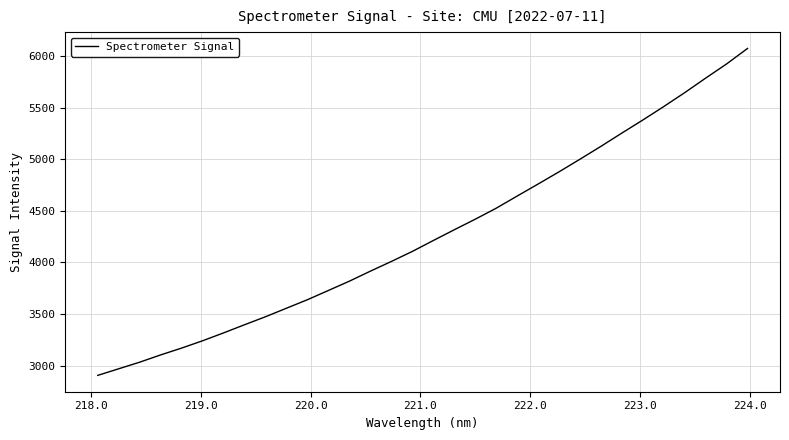

What is the difference between the maximum and minimum values?

3167.6